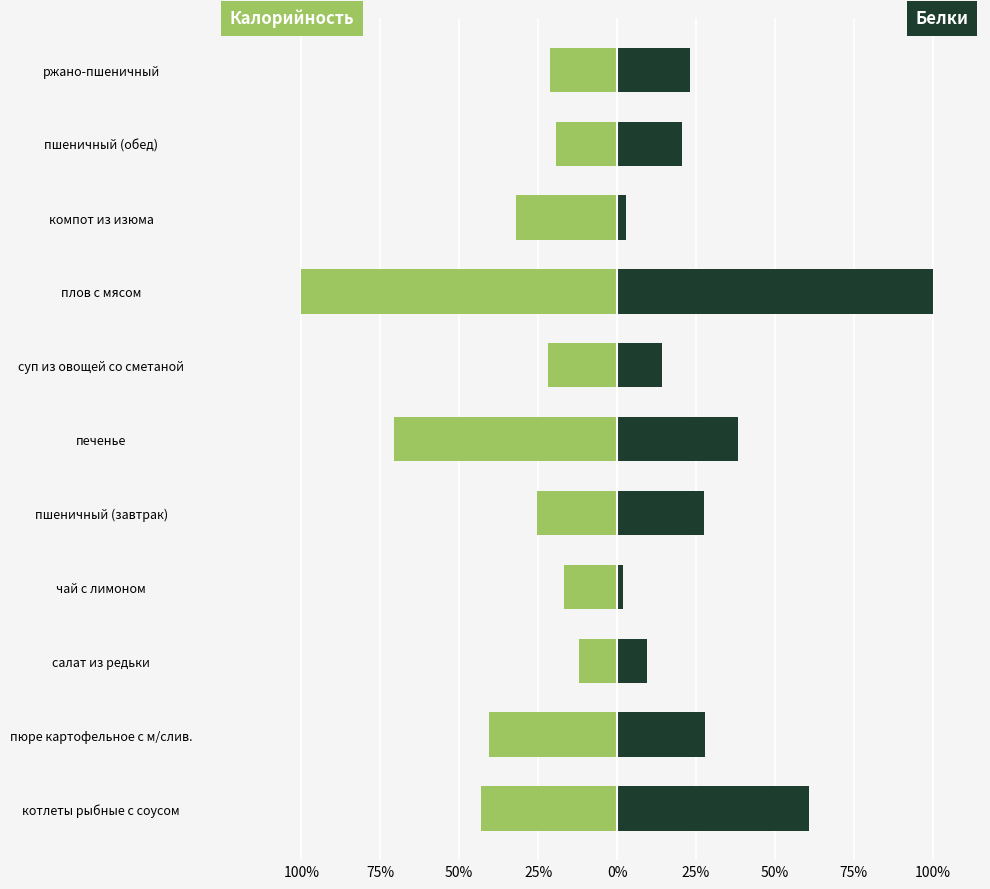

What is the difference between the highest and lowest values at ржано-пшеничный?

44.3